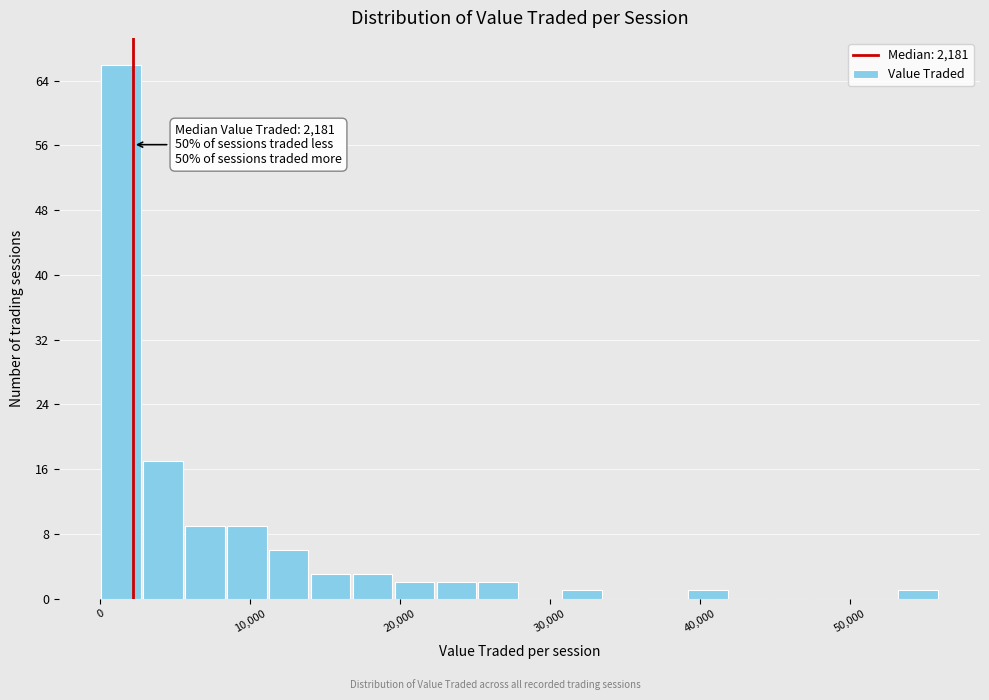

Around what value on the x-axis is the tallest bar? Give the approximate position of its centre, as read against the axis.

1000